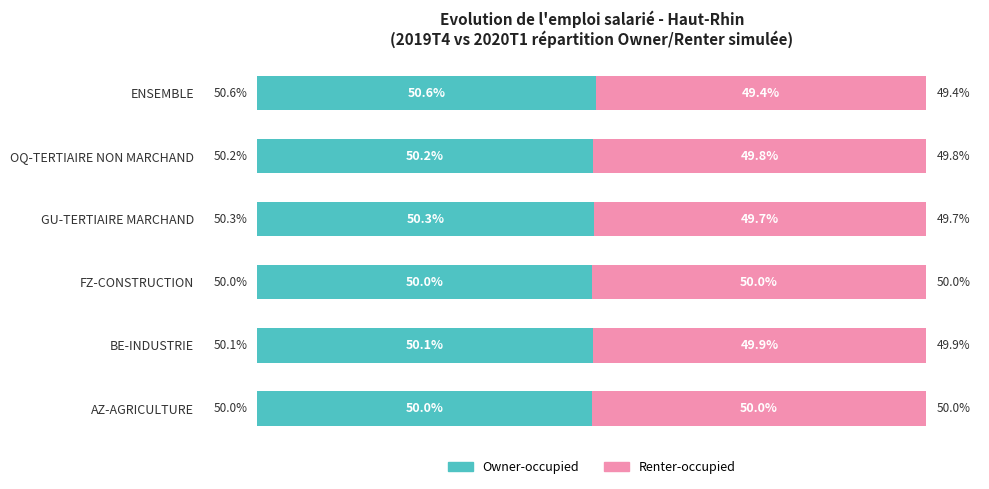

Which category has the highest value in the Owner-occupied series?

ENSEMBLE